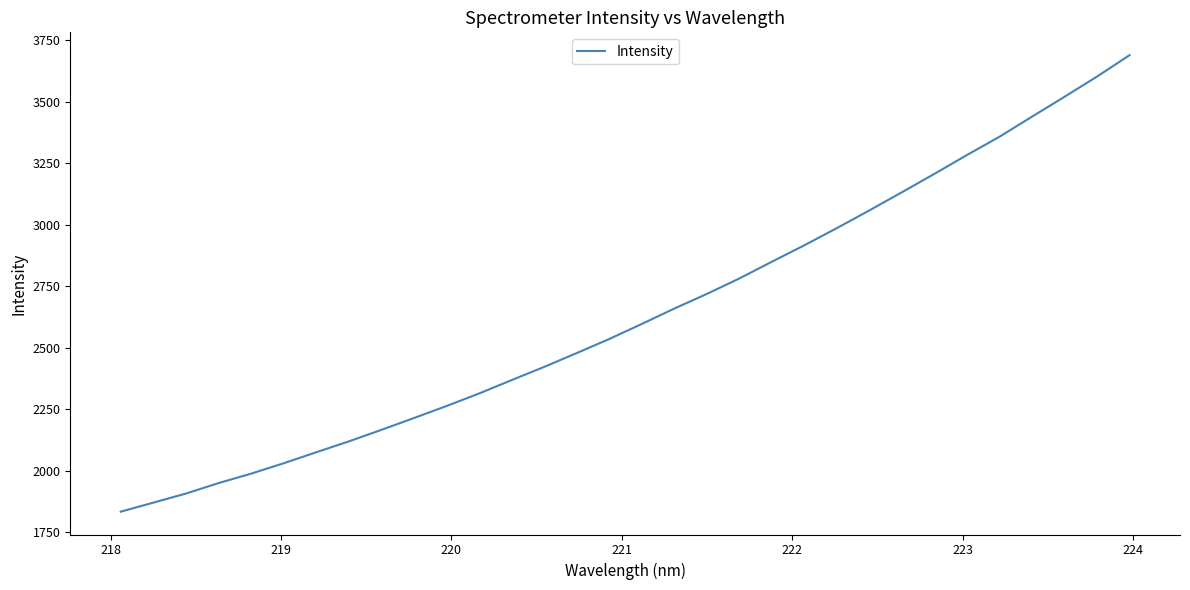

What is the difference between the maximum and minimum values?

1854.3